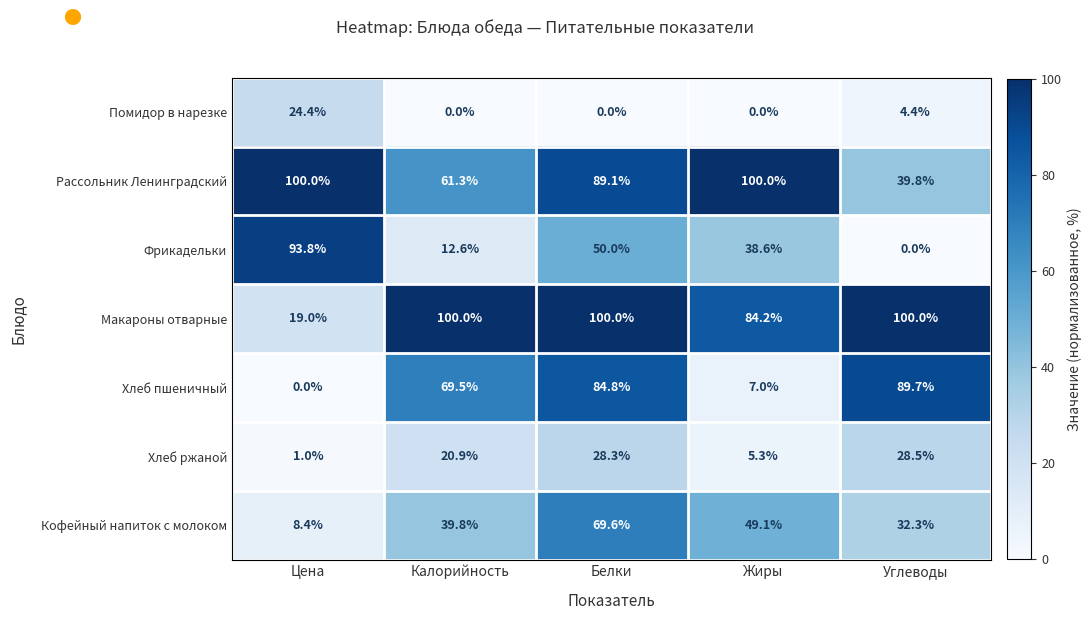

Where is Макароны отварные nearest to the value 59?

Жиры